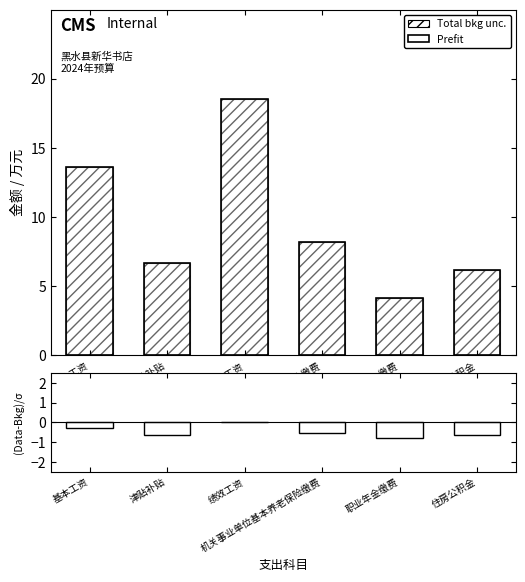

What is the difference between the maximum and minimum values in the Prefit series?

14.4